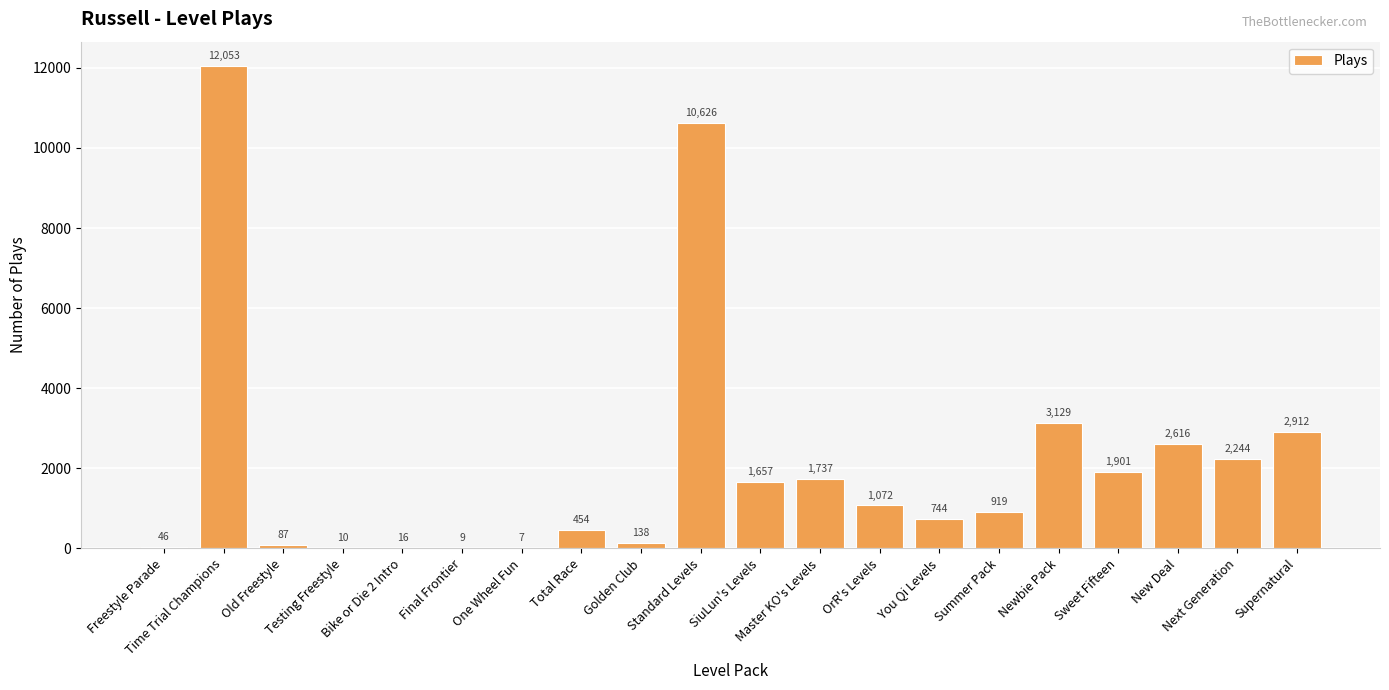

Reading left to right, extract all data points from this chart.

Freestyle Parade=46	Time Trial Champions=12053	Old Freestyle=87	Testing Freestyle=10	Bike or Die 2 Intro=16	Final Frontier=9	One Wheel Fun=7	Total Race=454	Golden Club=138	Standard Levels=10626	SiuLun's Levels=1657	Master KO's Levels=1737	OrR's Levels=1072	You Qi Levels=744	Summer Pack=919	Newbie Pack=3129	Sweet Fifteen=1901	New Deal=2616	Next Generation=2244	Supernatural=2912